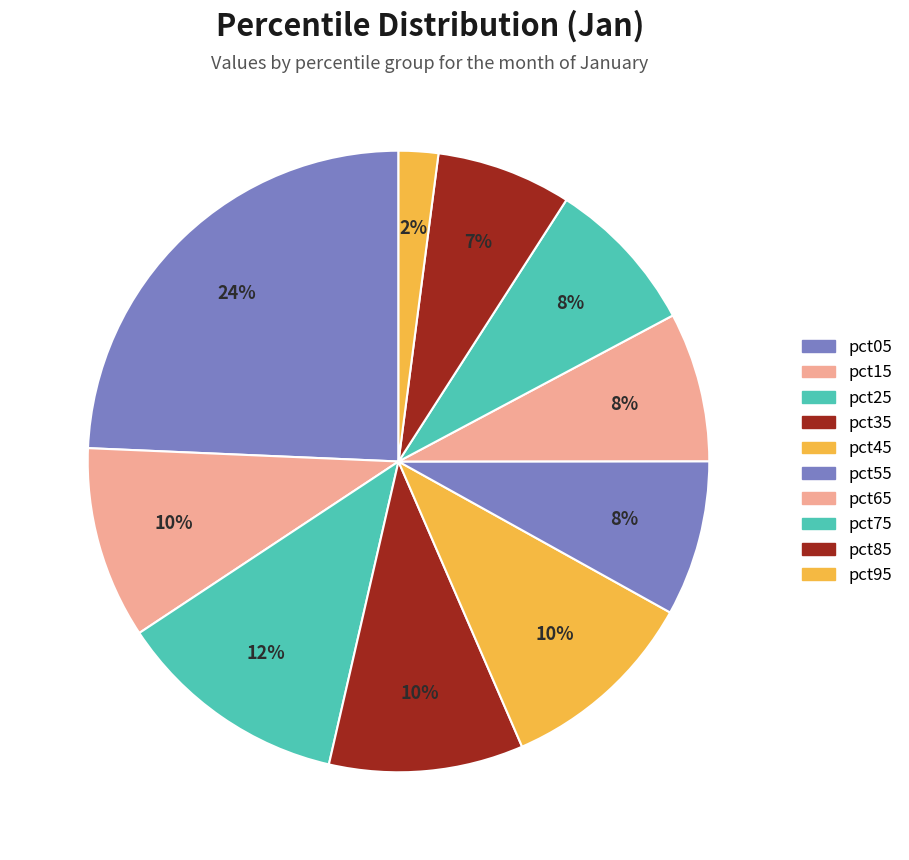

To the nearest percent, what is the difference between the pct85 and pct45 slice percentages?

3%